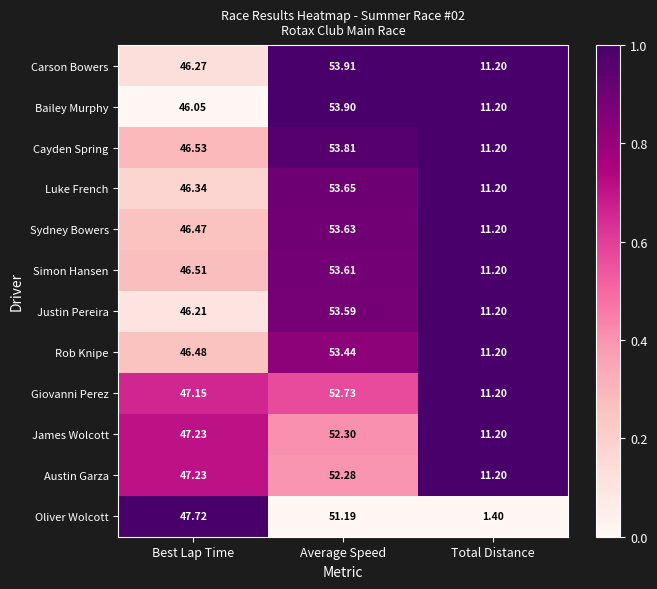

Where is Oliver Wolcott nearest to the value 26?

Best Lap Time